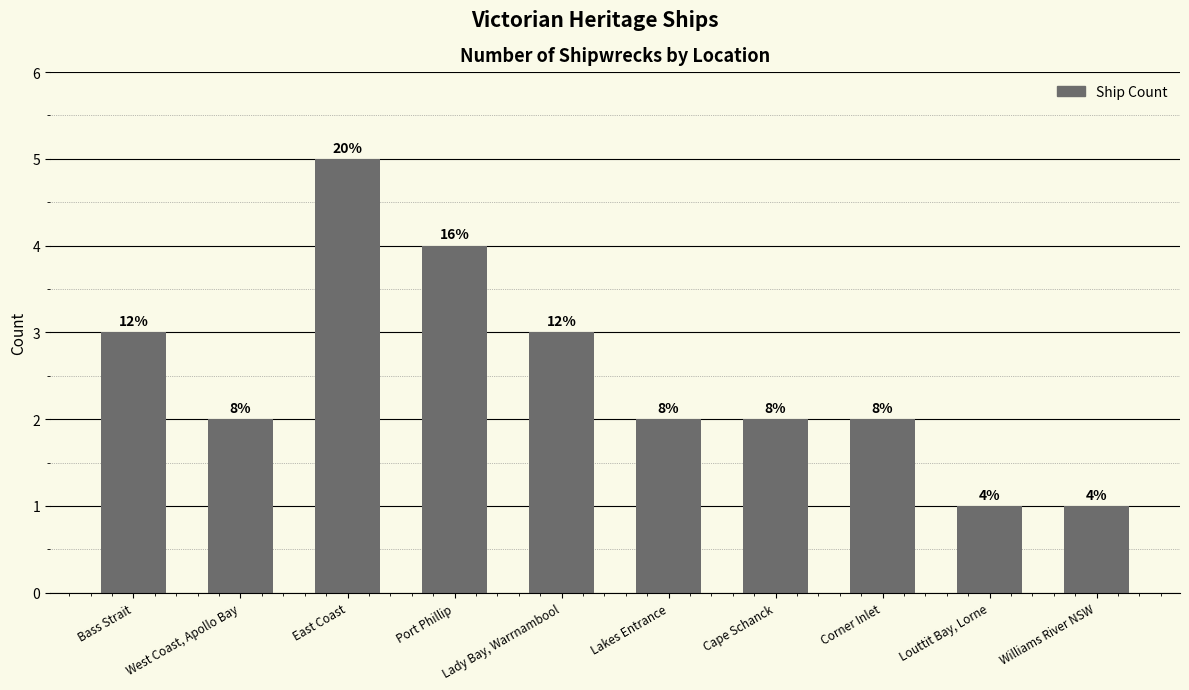

Is it true that the value at Williams River NSW is 1?

False